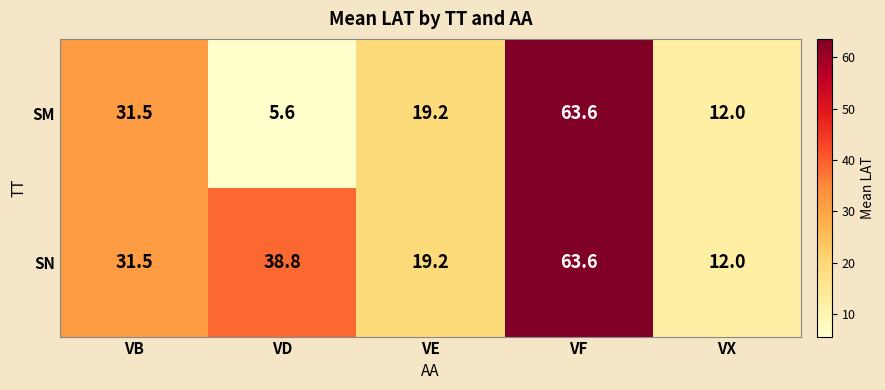

Which series has the largest range (max minus min)?

SM